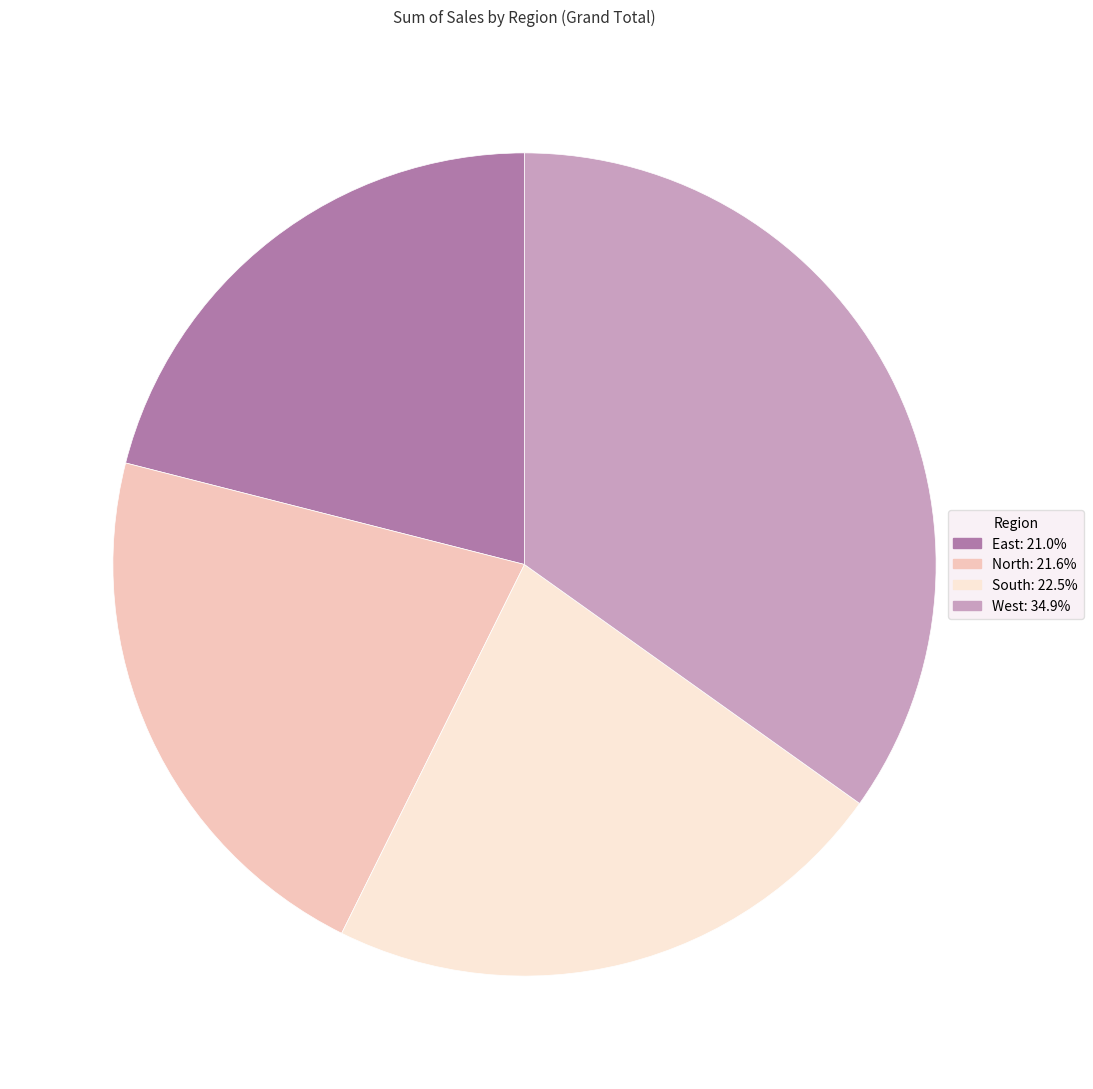

Is it true that East is 35% of the pie?

False